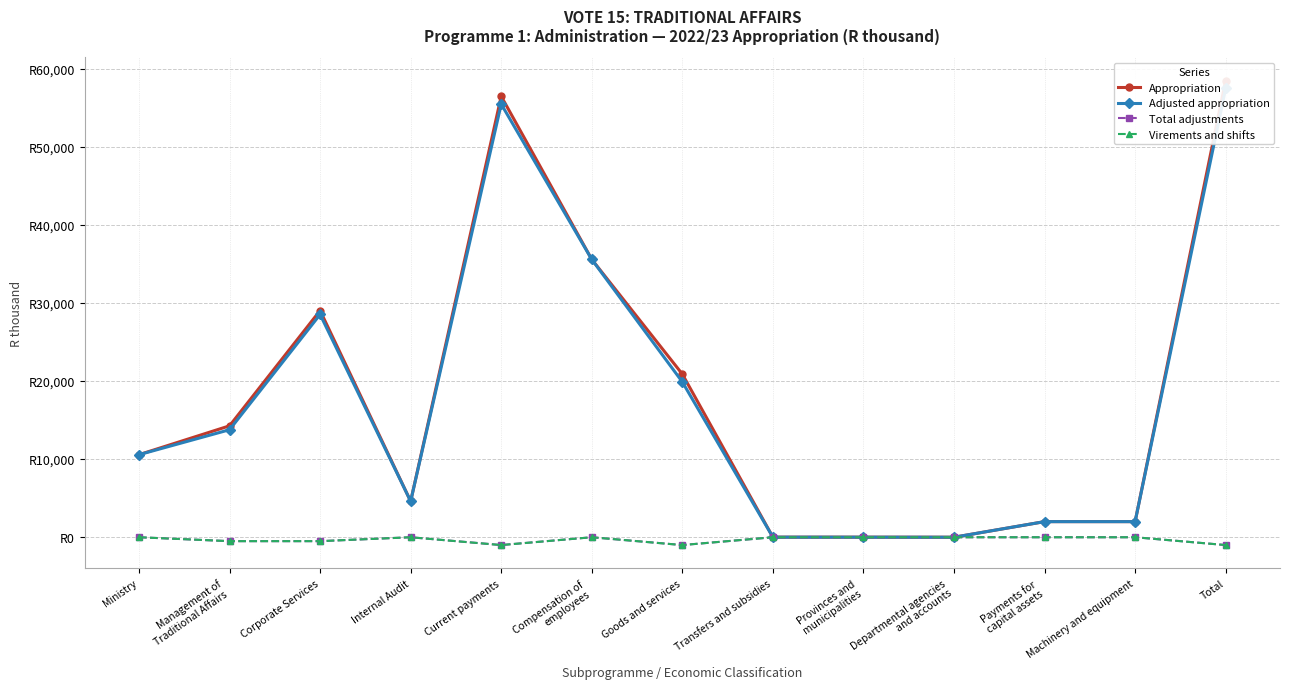

True or false: Total adjustments and Virements and shifts cross at least once.

False